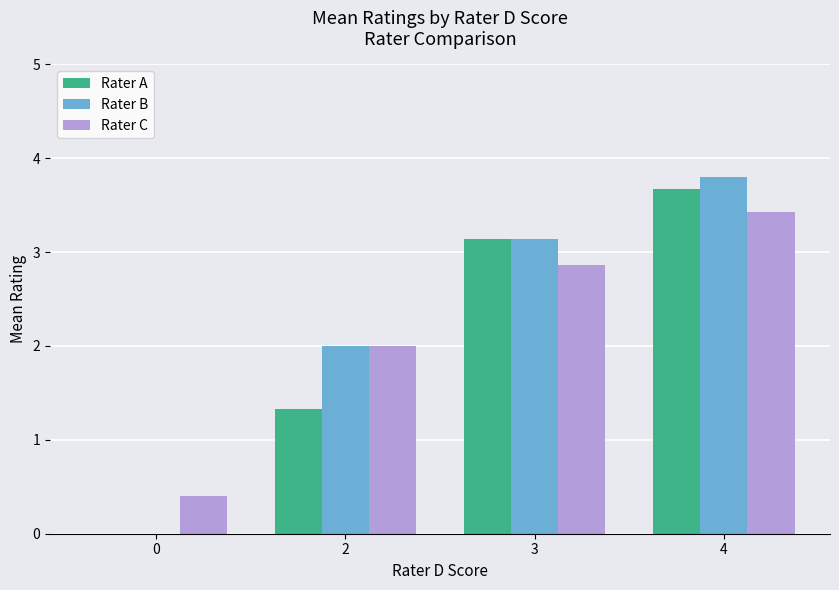

What are all the series names shown in the legend?

Rater A, Rater B, Rater C